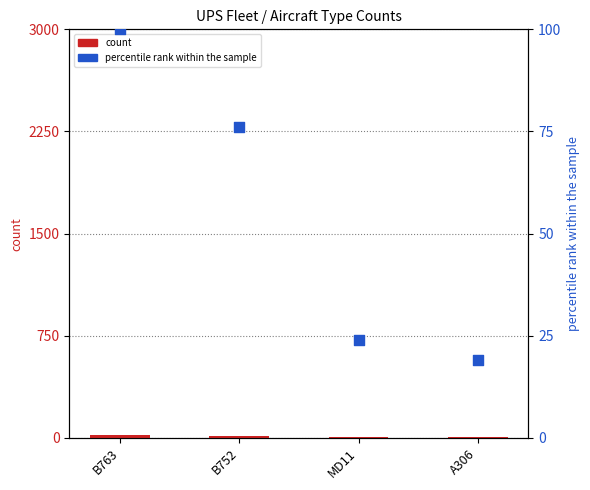

Which series has the largest total across all categories?

percentile rank within the sample